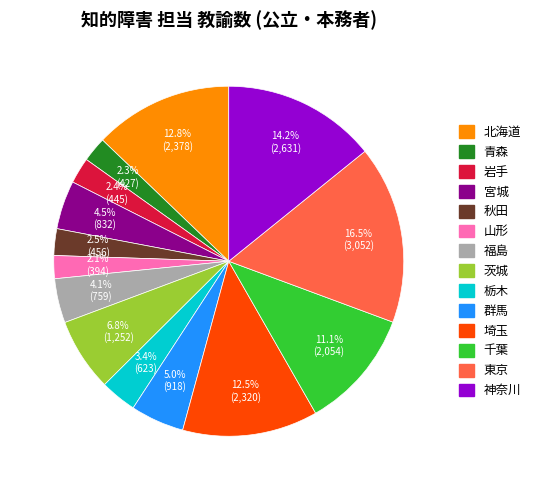

To the nearest percent, what is the combined percentage of 茨城 and 福島?

11%